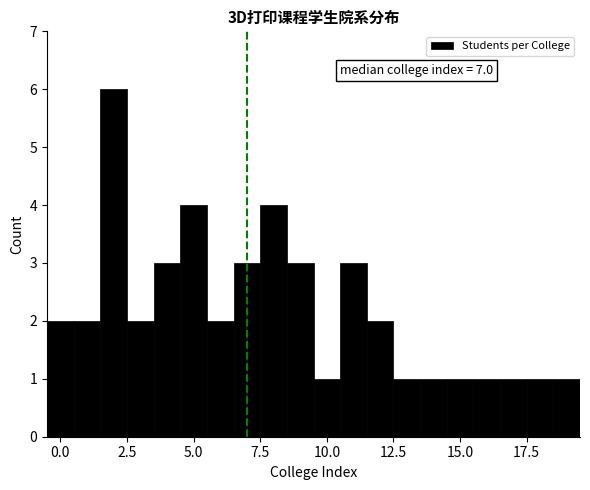

Around what value on the x-axis is the tallest bar? Give the approximate position of its centre, as read against the axis.

2.0